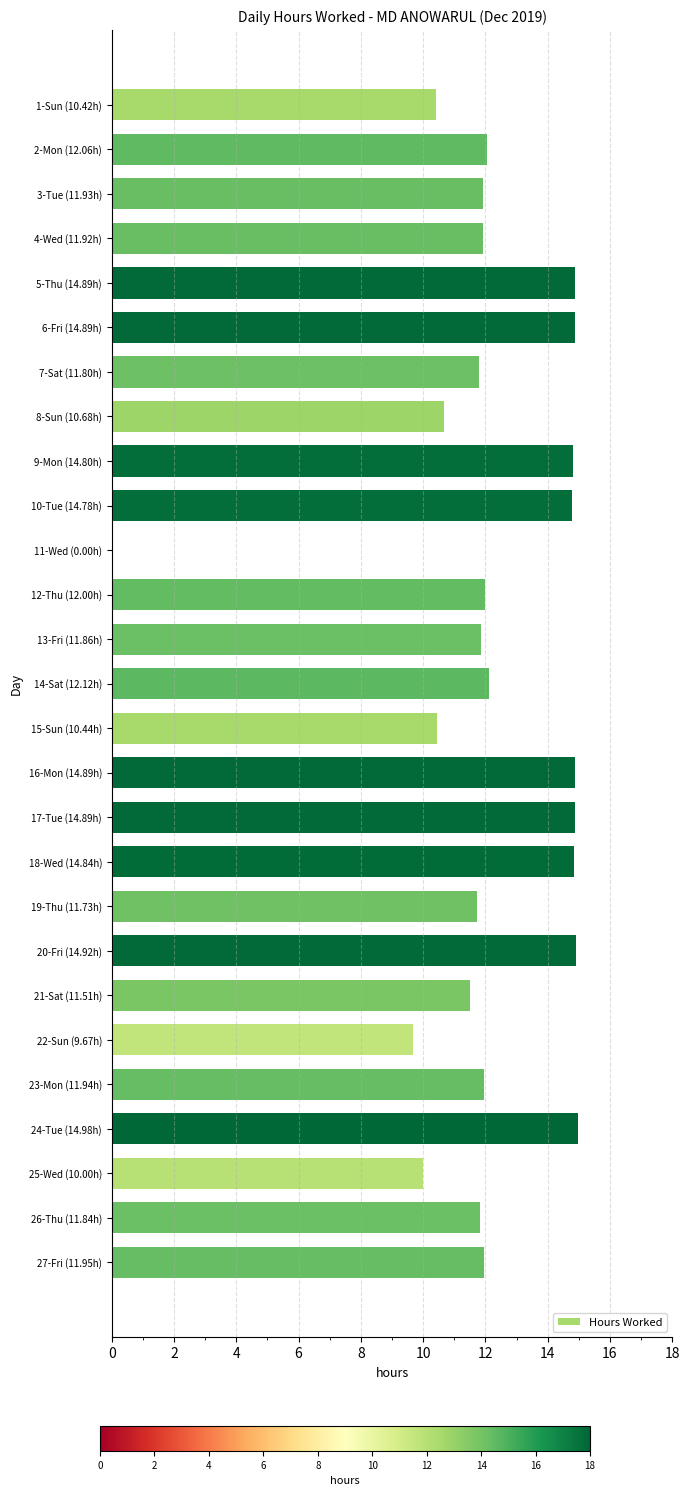

The value at 13-Fri (11.86h) is 21.0. True or false?

False